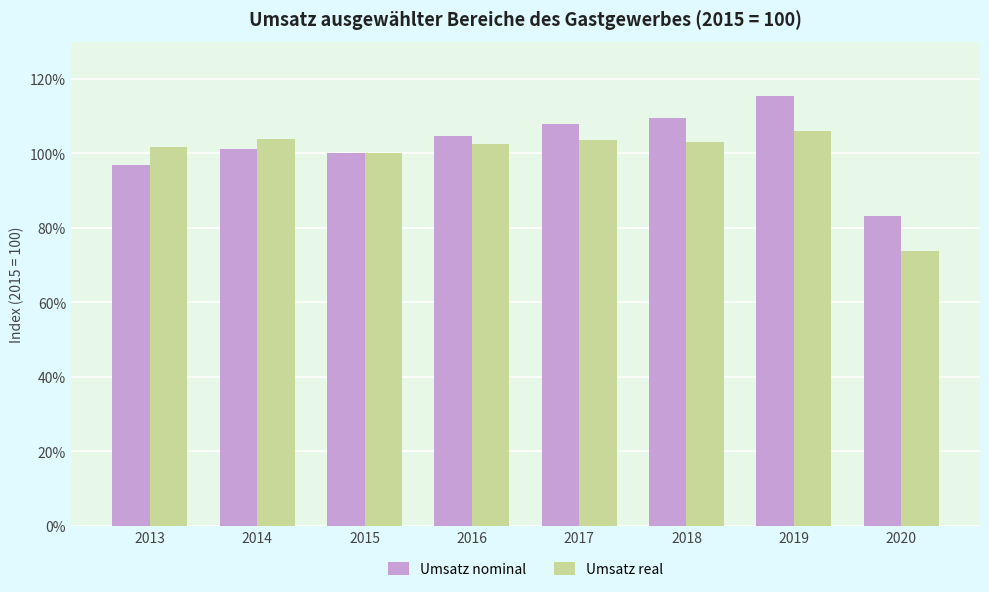

What is the difference between the Umsatz nominal values at 2017 and 2014?

6.8